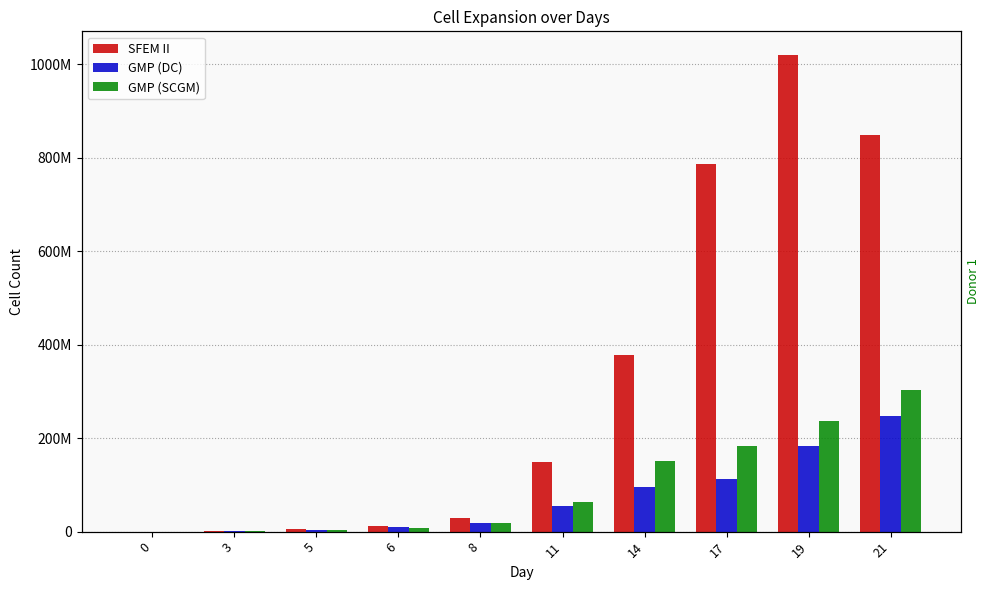

How many data points in SFEM II are above 148000000?

4